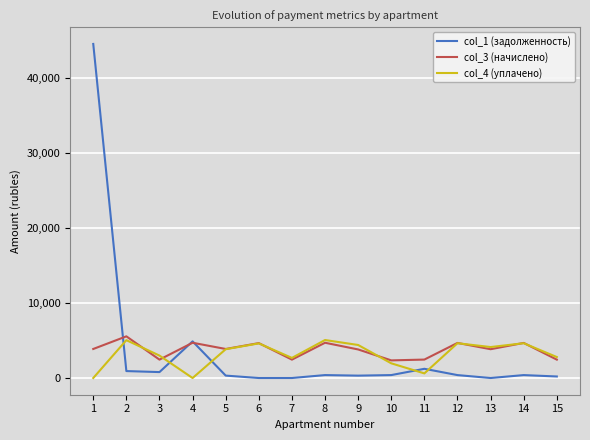

Which series ends up on top after the final intersection of col_1 (задолженность) and col_3 (начислено)?

col_3 (начислено)